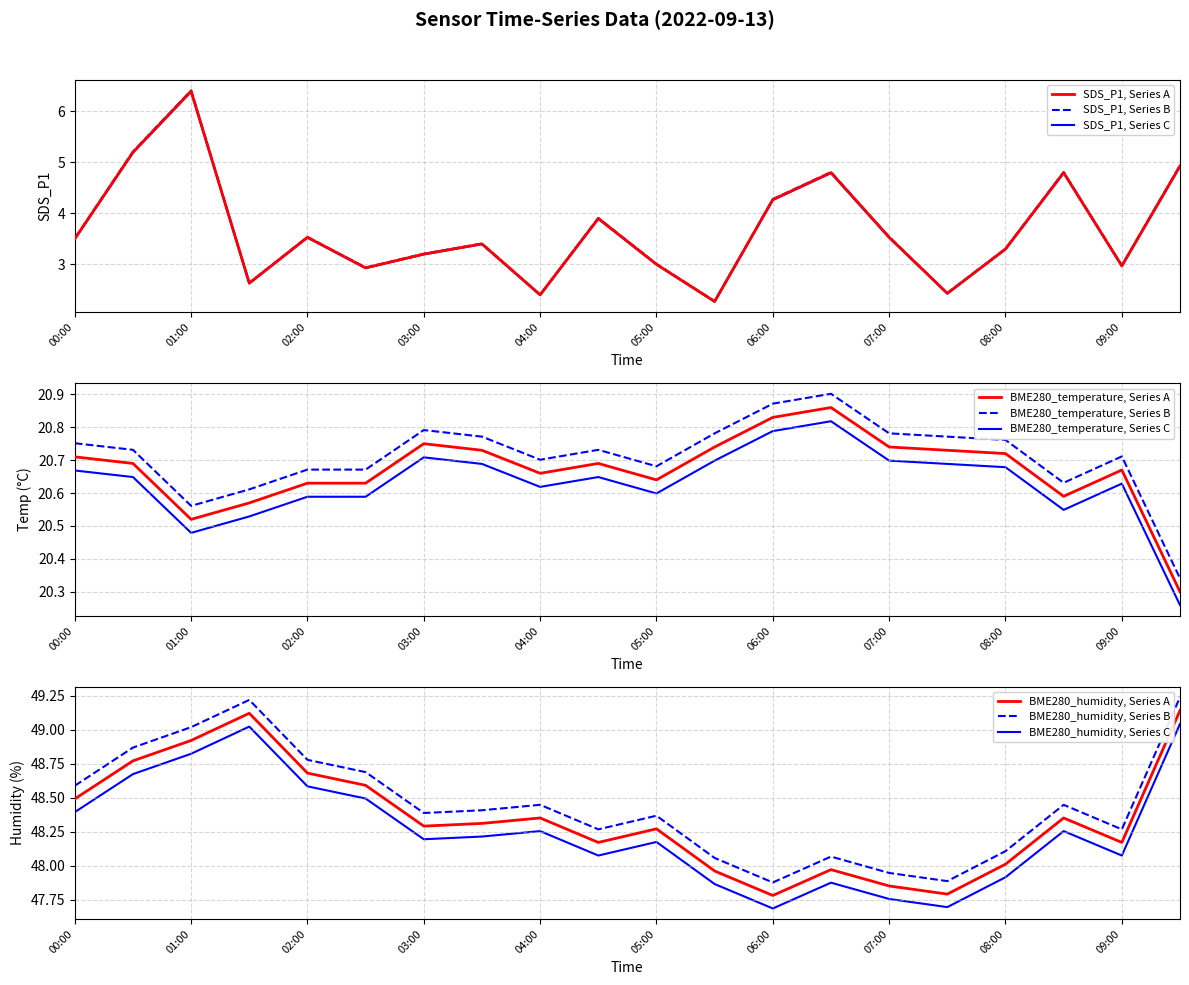

Which series has the largest total across all categories?

BME280_humidity